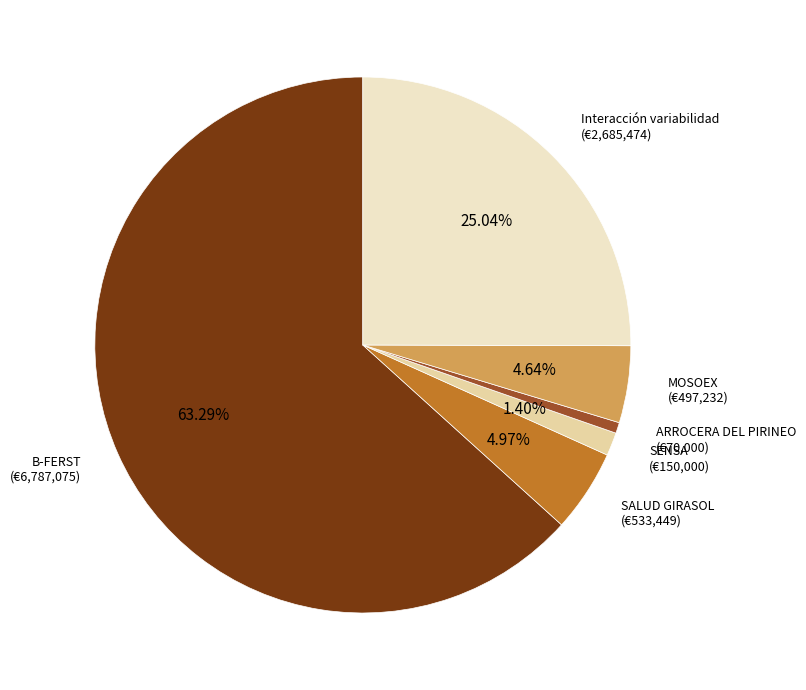

To the nearest percent, what percentage of the pie is SENSA?

1%